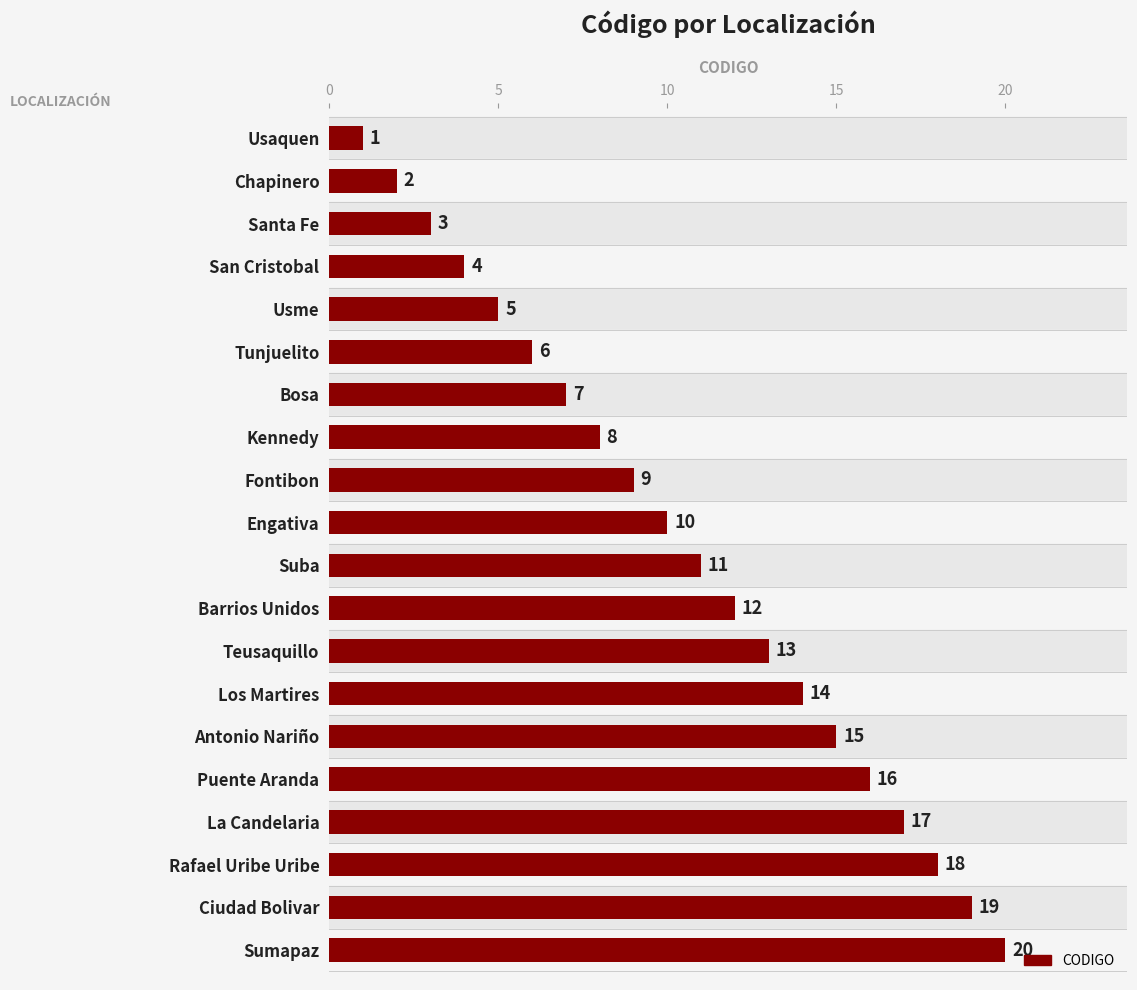

Rank the categories by value from lowest to highest.

Usaquen, Chapinero, Santa Fe, San Cristobal, Usme, Tunjuelito, Bosa, Kennedy, Fontibon, Engativa, Suba, Barrios Unidos, Teusaquillo, Los Martires, Antonio Nariño, Puente Aranda, La Candelaria, Rafael Uribe Uribe, Ciudad Bolivar, Sumapaz